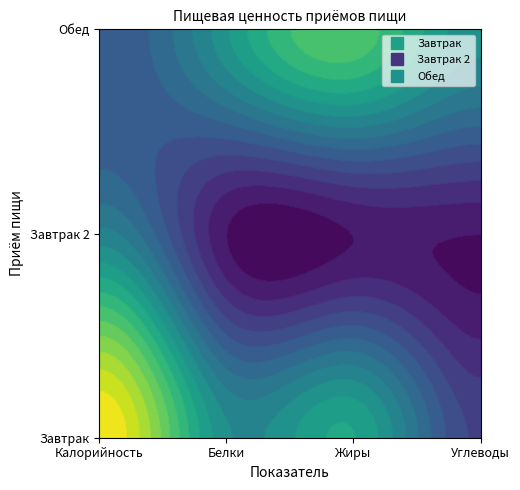

What is the average value of the Обед series?

105.7